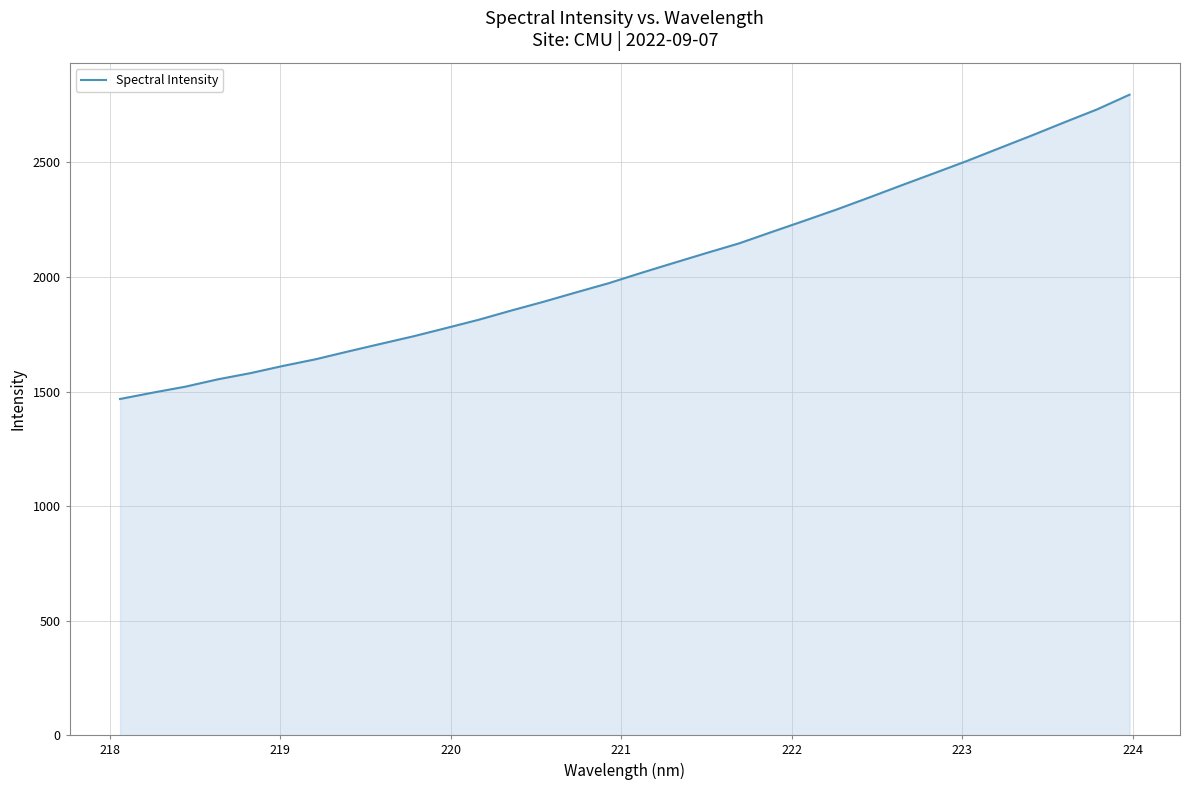

What is the minimum value shown in the chart?

1467.7